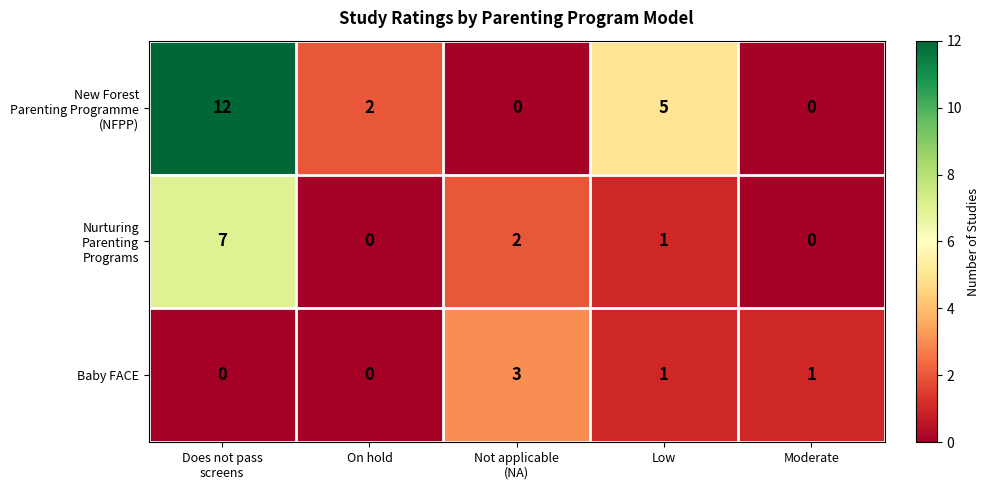

What is the highest value of the Baby FACE series?

3